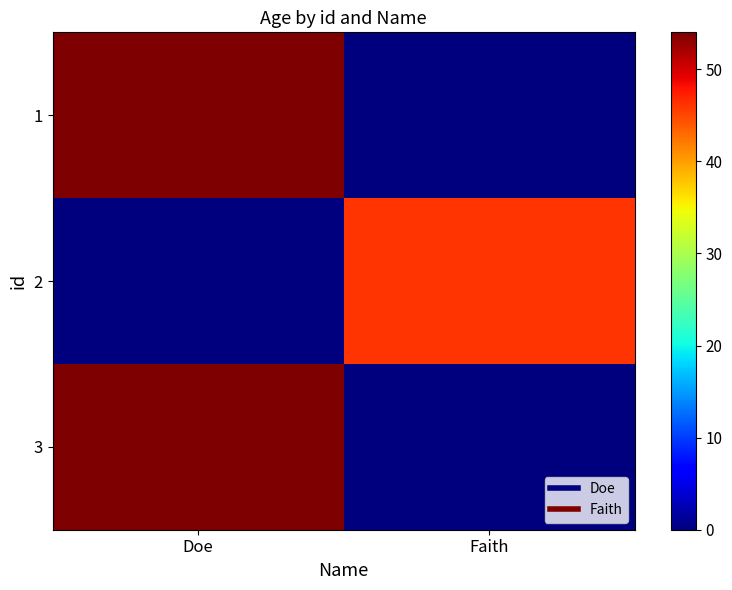

Count the number of data series in this chart.

3